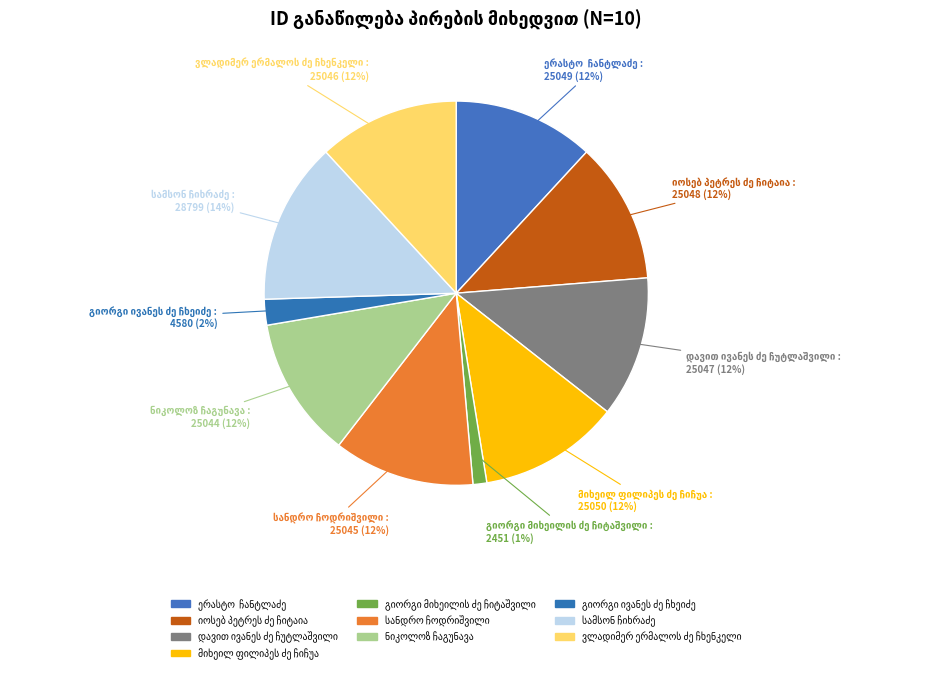

How many slices are in this pie chart?

10